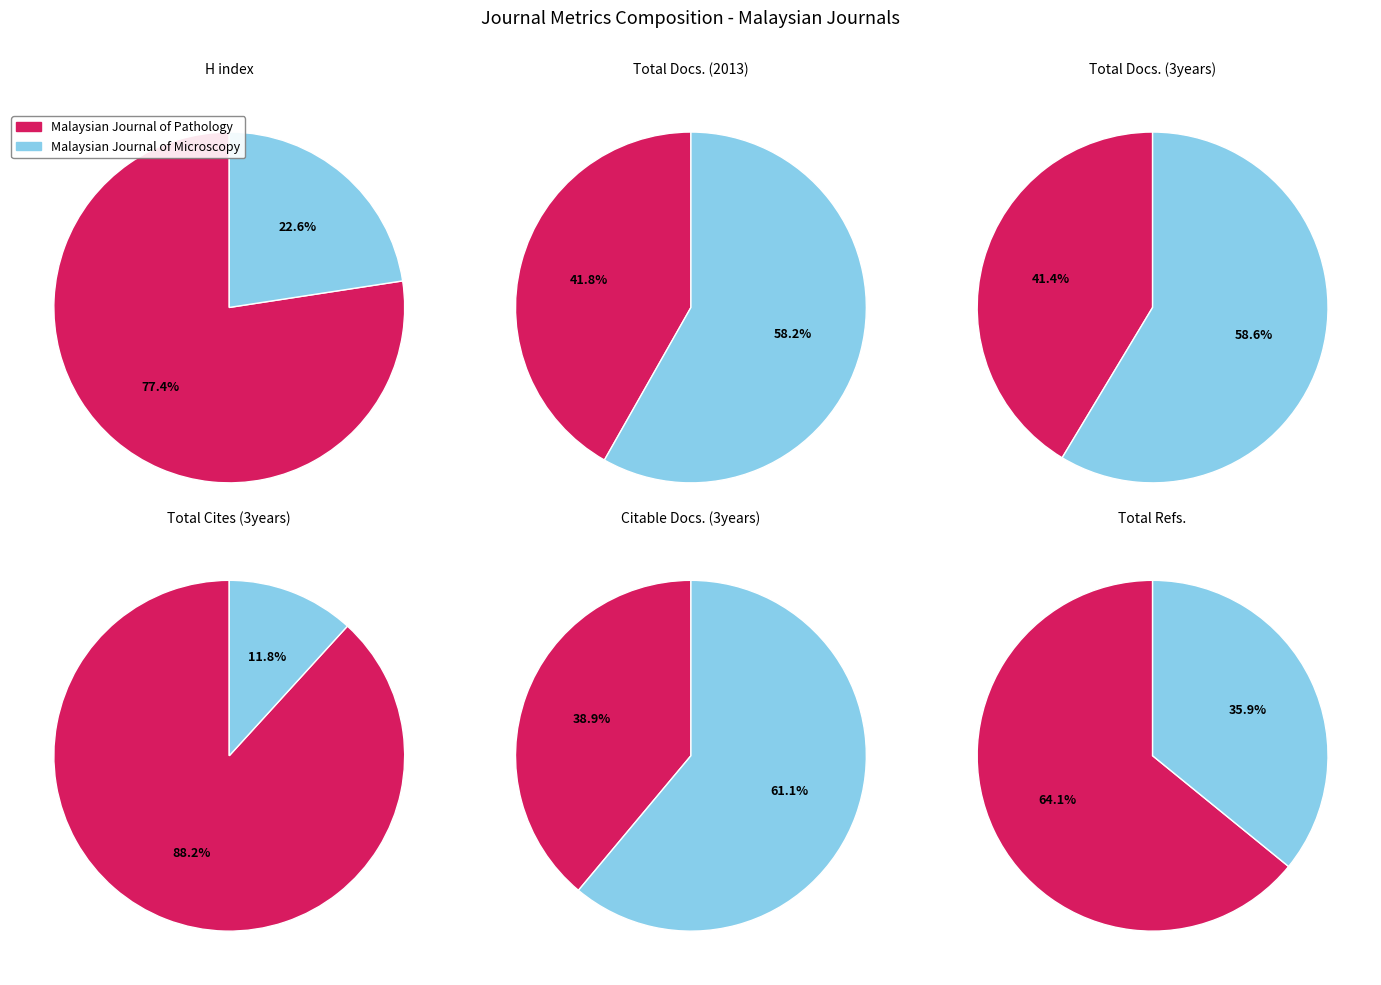

Which series has the widest spread of values?

Total Cites (3years)